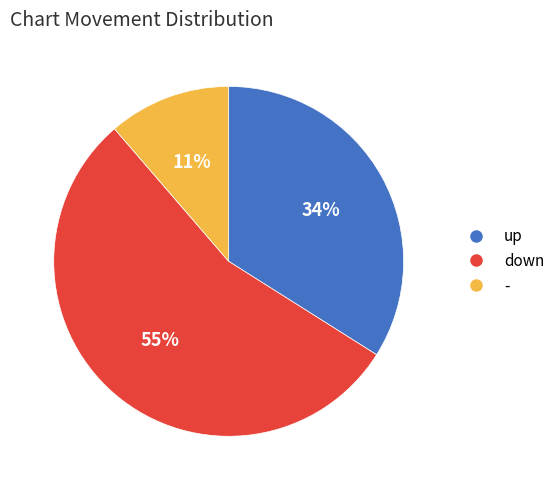

The down slice represents 68% of the pie. True or false?

False